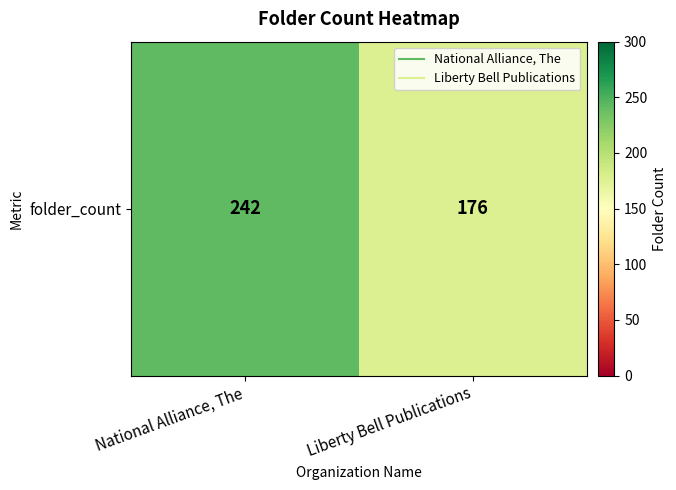

How many series are shown in this chart?

1